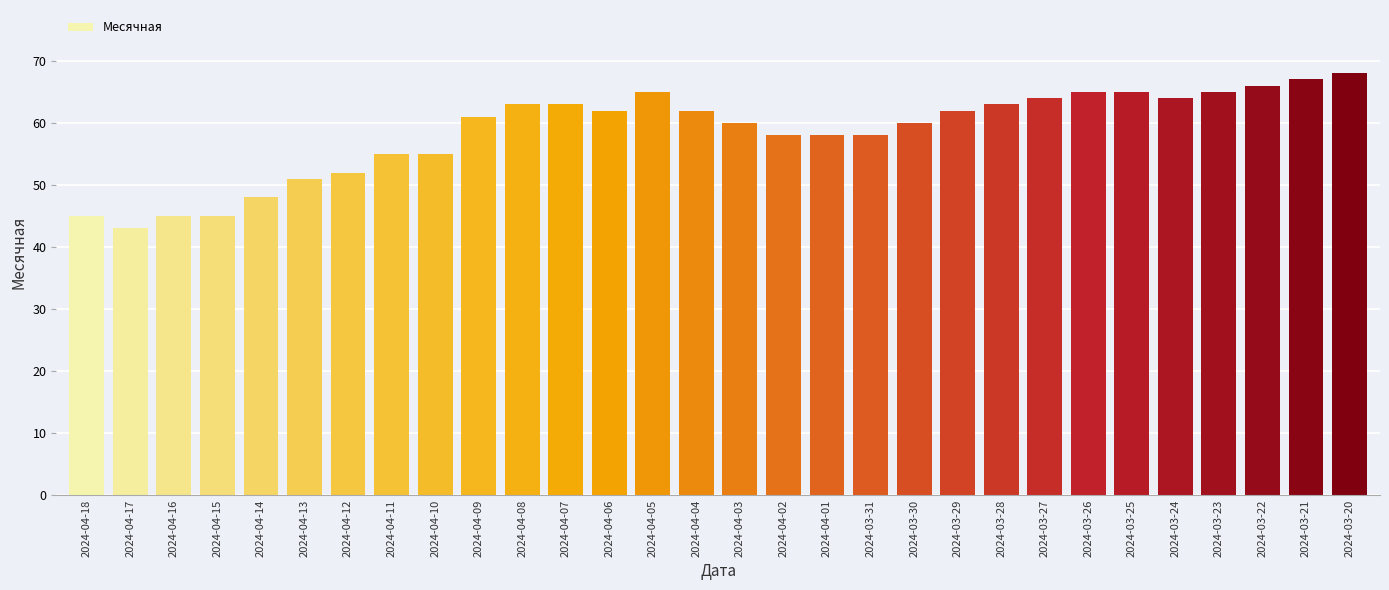

Reading left to right, list all the values displayed in this chart.

45	43	45	45	48	51	52	55	55	61	63	63	62	65	62	60	58	58	58	60	62	63	64	65	65	64	65	66	67	68